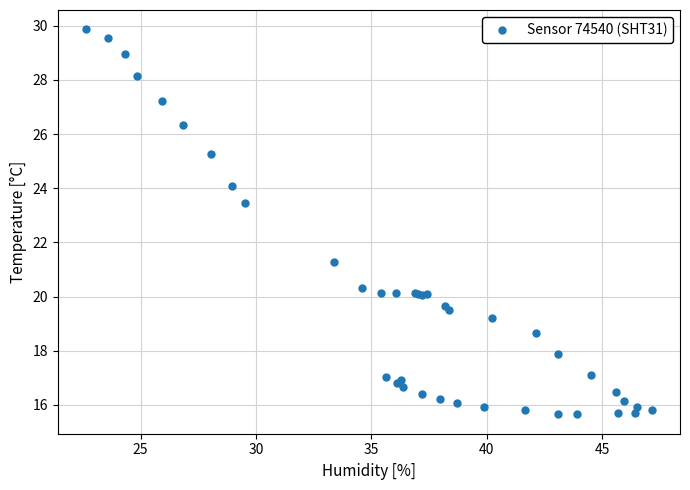

What Y value in the scatter plot is closest to 22?

21.3